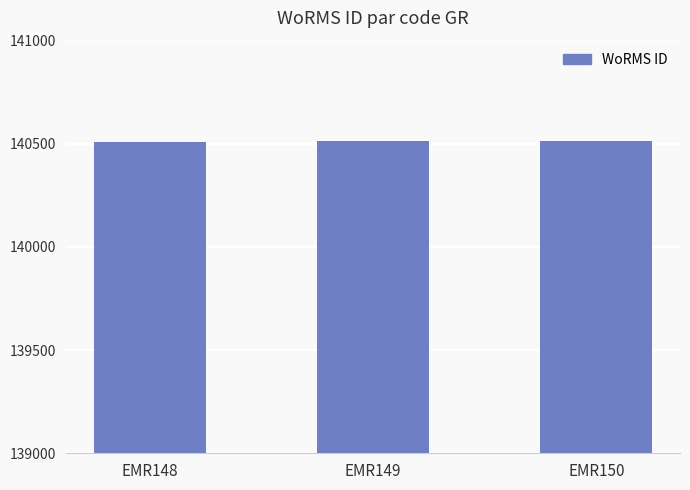

Approximately how many times larger is the value at EMR149 compared to EMR148?

1.0